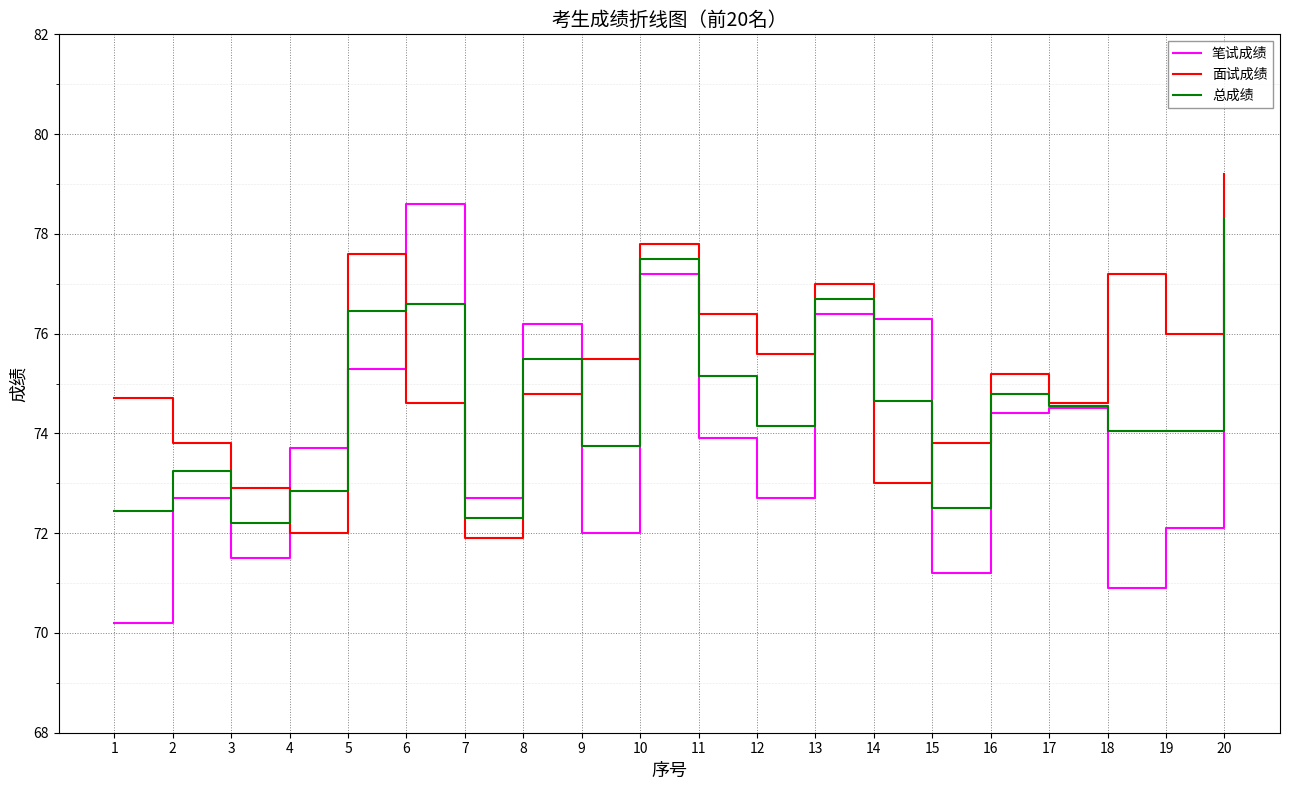

What is the highest value of the 总成绩 series?

78.3